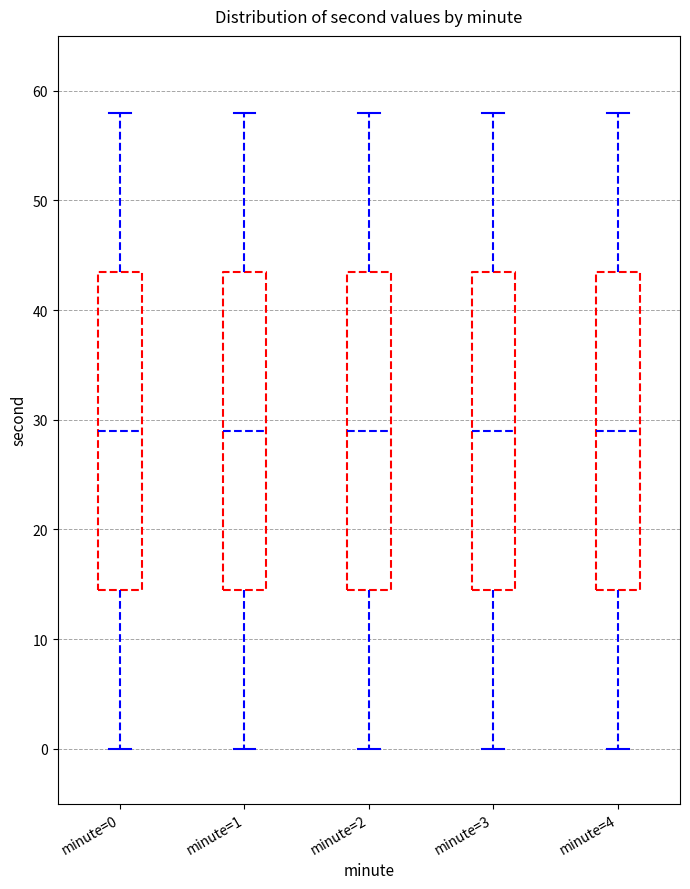

Reading left to right, transcribe this box plot: for each box, give where its median line is, the range the box spans, and where its two whiskers end, as read against the y-axis. The values are not printed on the chart, so give them approximately, as read against the axis.

minute=0: median 29, box 15 to 44, whiskers 0 to 58
minute=1: median 29, box 15 to 44, whiskers 0 to 58
minute=2: median 29, box 15 to 44, whiskers 0 to 58
minute=3: median 29, box 15 to 44, whiskers 0 to 58
minute=4: median 29, box 15 to 44, whiskers 0 to 58